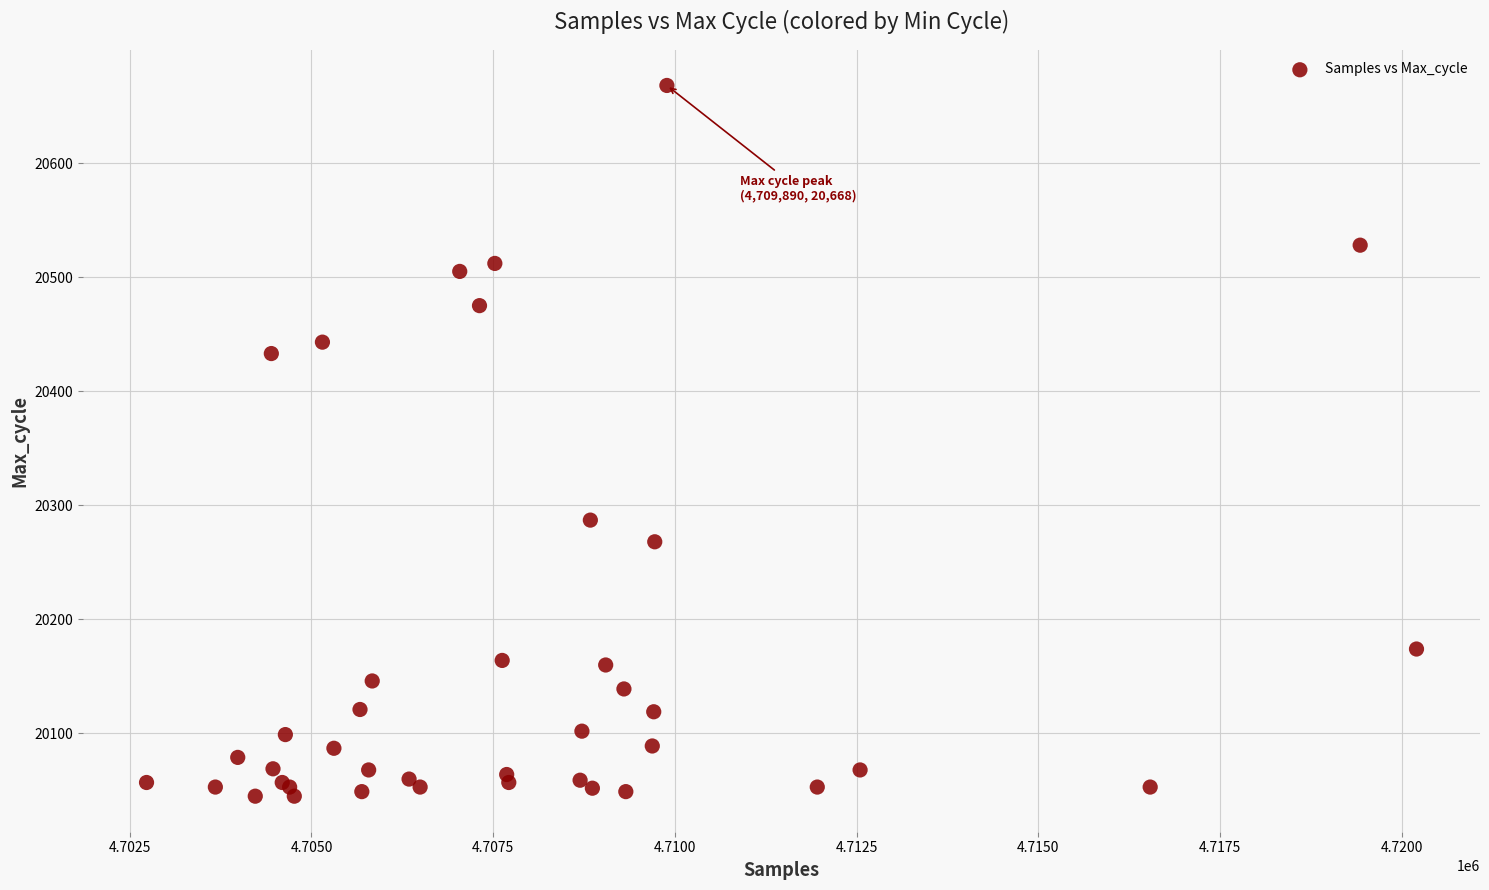

What Y value in the scatter plot is closest to 20356?

20287